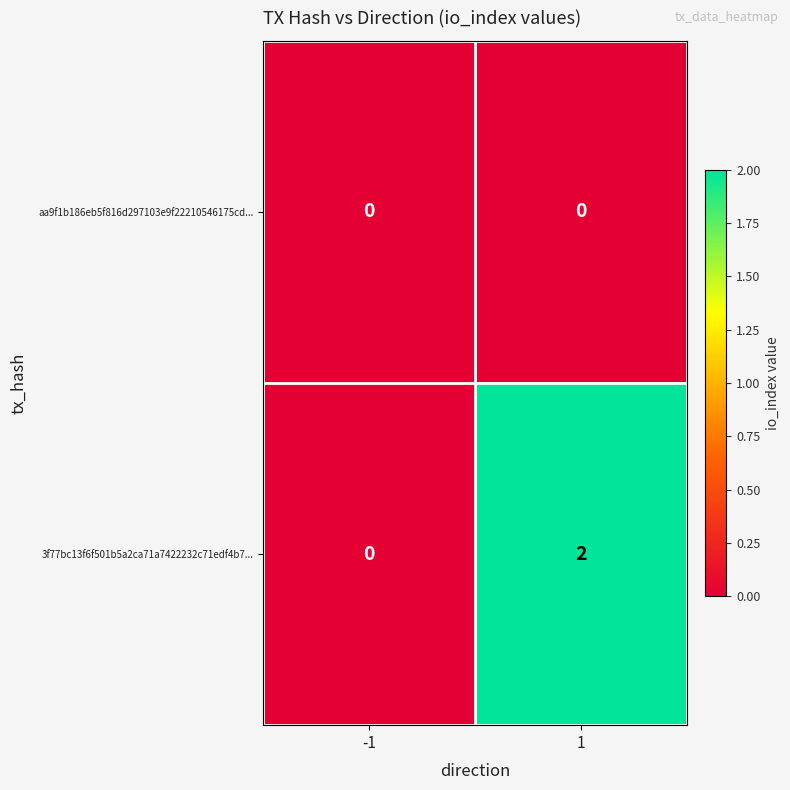

What is the maximum value shown in the chart?

2